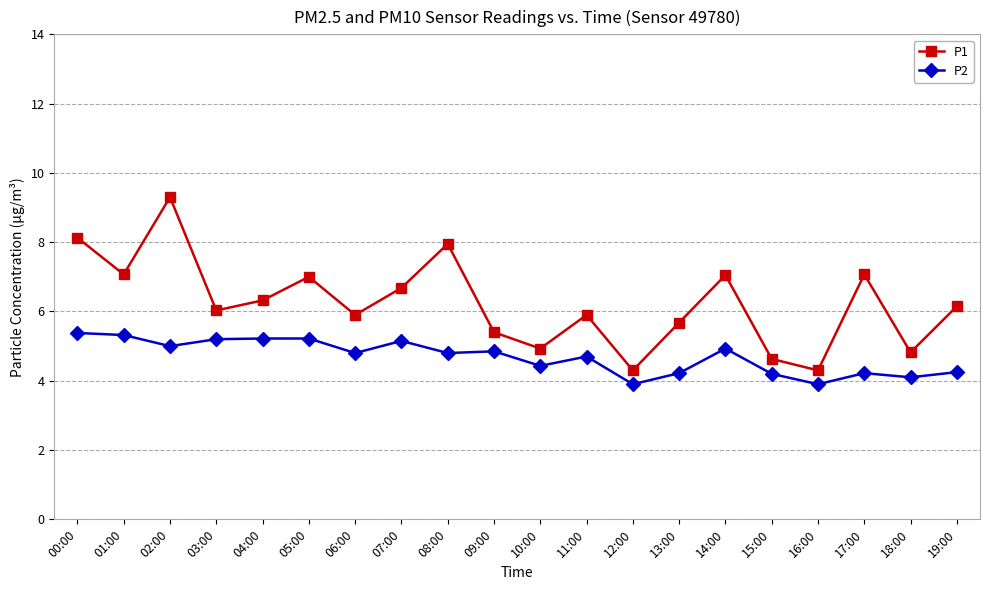

True or false: P2 and P1 cross at least once.

False